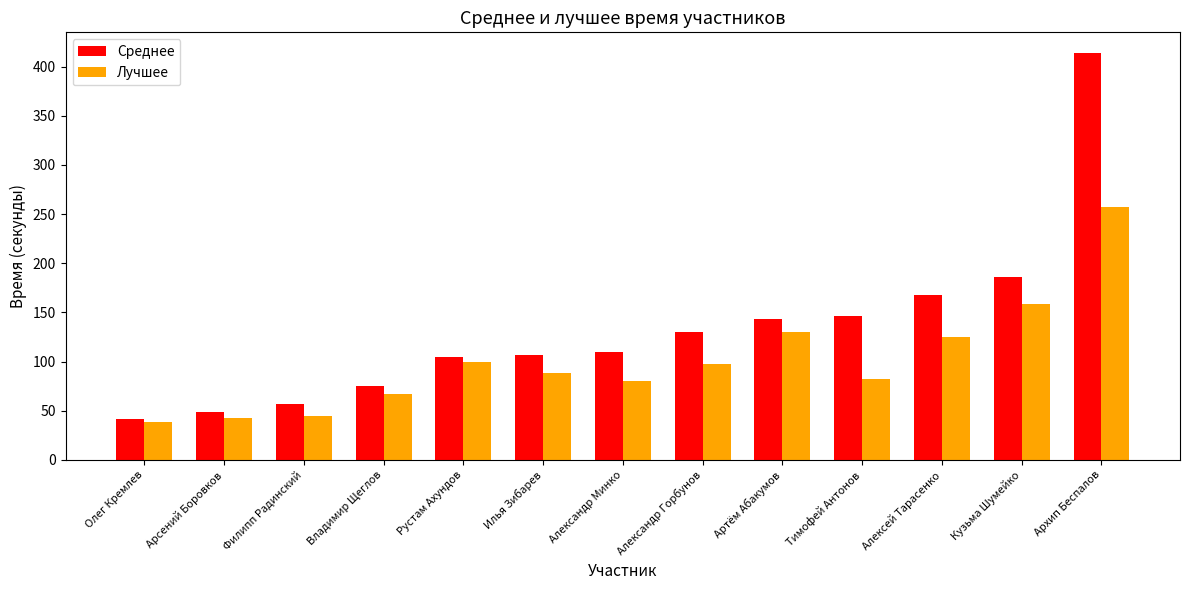

What is the approximate value of Среднее at Архип Беспалов?

414.1